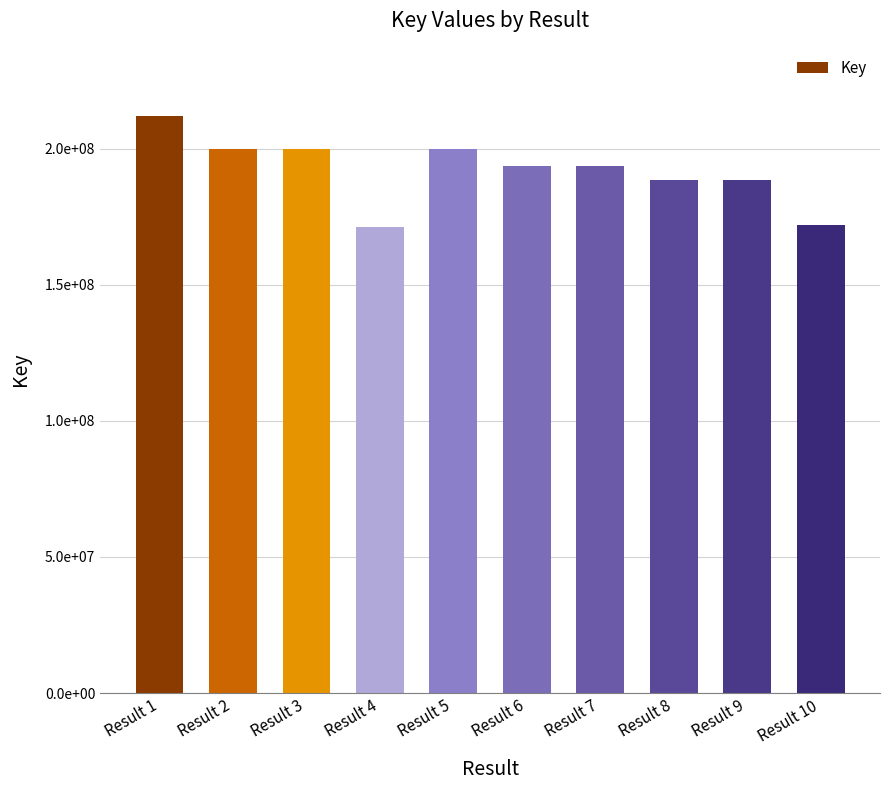

How many bars are there in total?

10